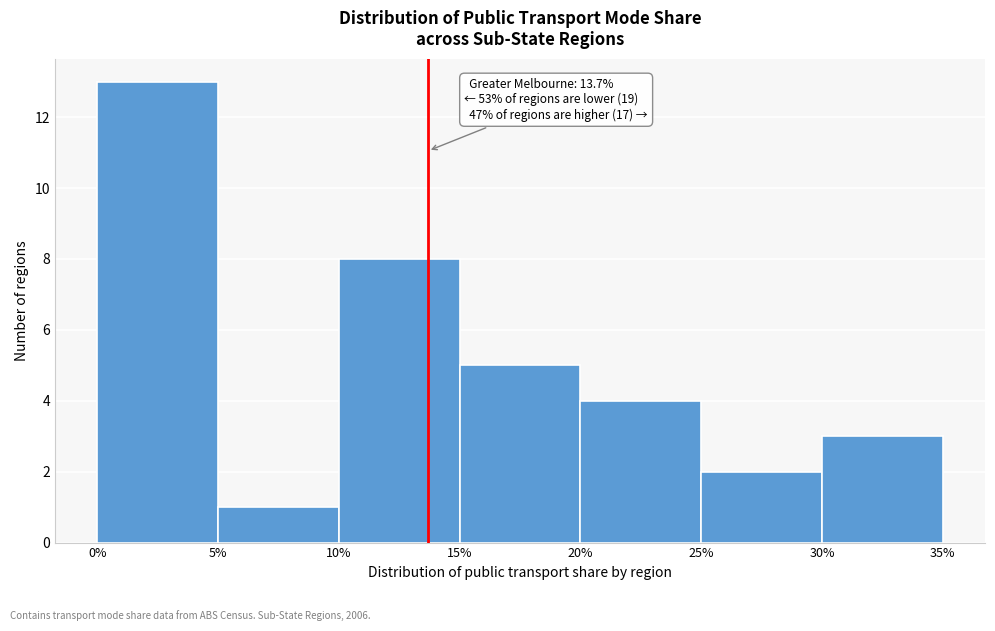

Which range on the x-axis has the tallest bar?

0% to 5%